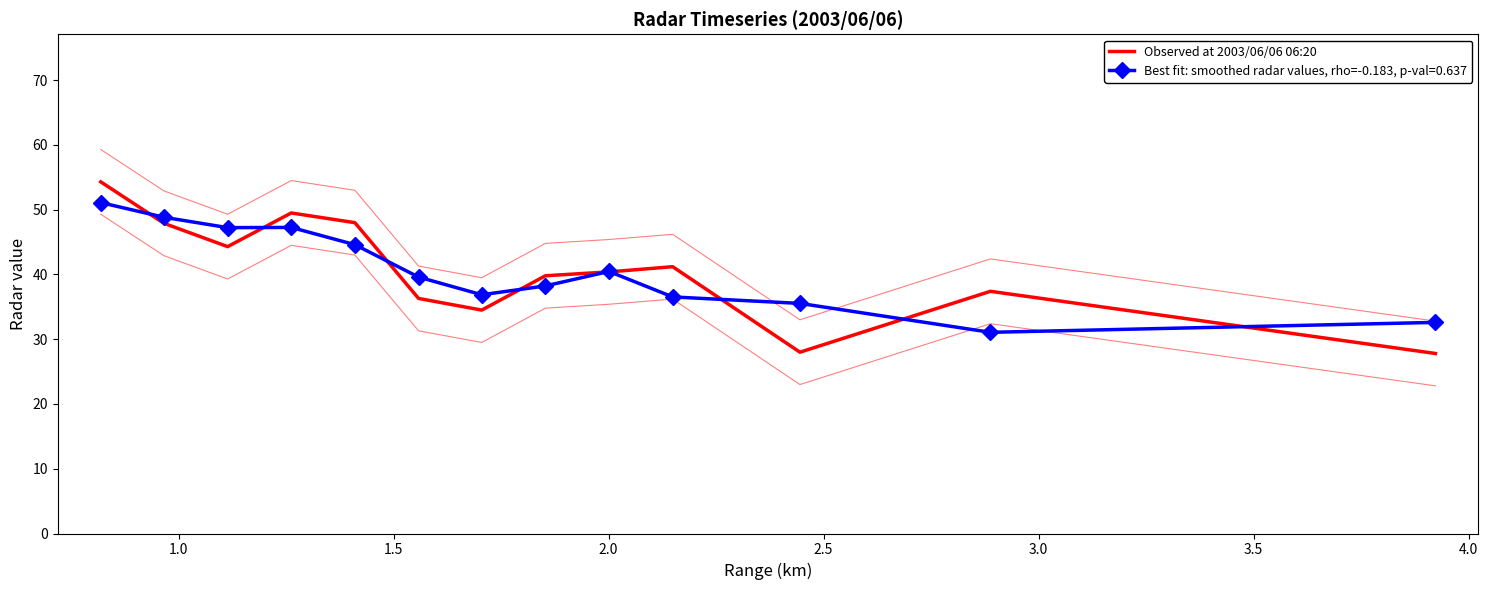

True or false: there are more than 1 points higher than both neighbors.

True